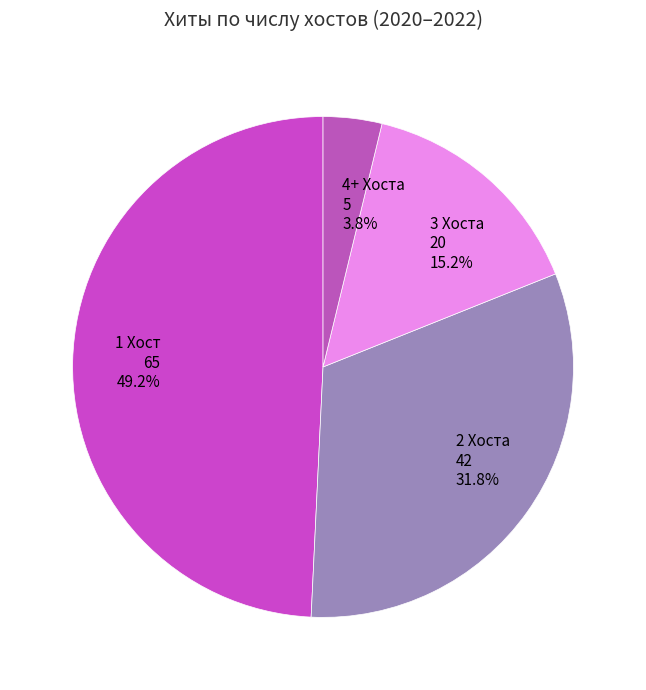

Do 1 Хост 65 49.2% and 4+ Хоста 5 3.8% together represent more than half of the pie?

Yes